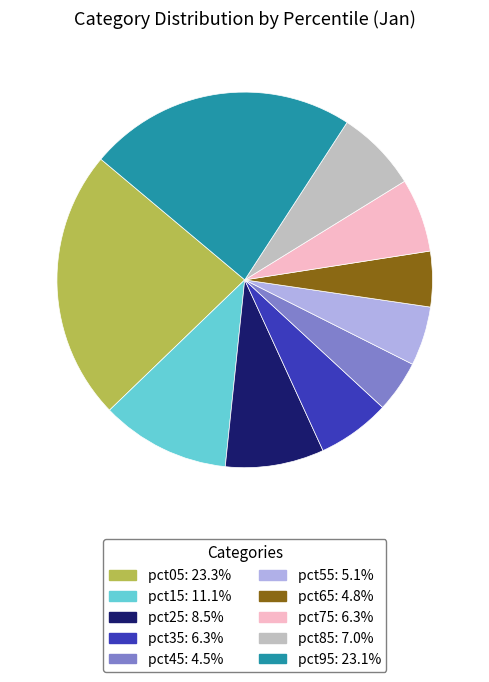

Which has a higher value, pct05 or pct45?

pct05